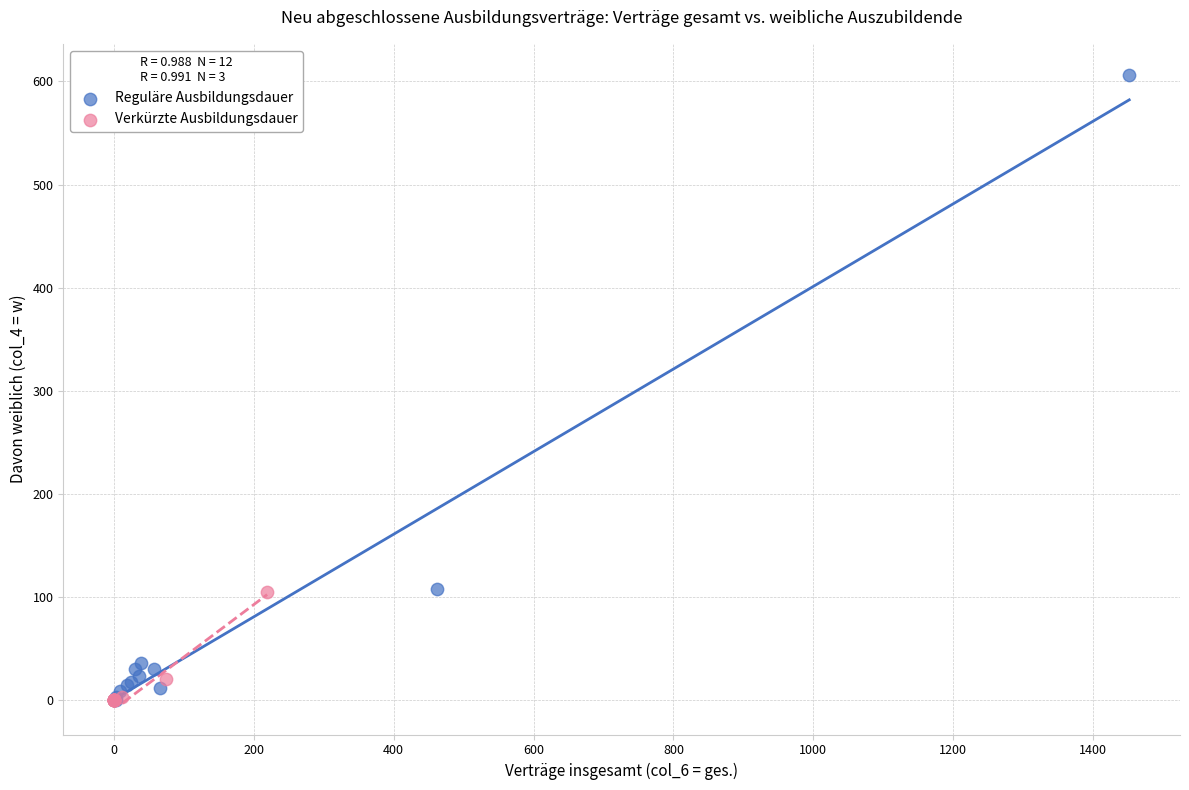

Which series reaches the maximum Y coordinate?

Reguläre Ausbildungsdauer